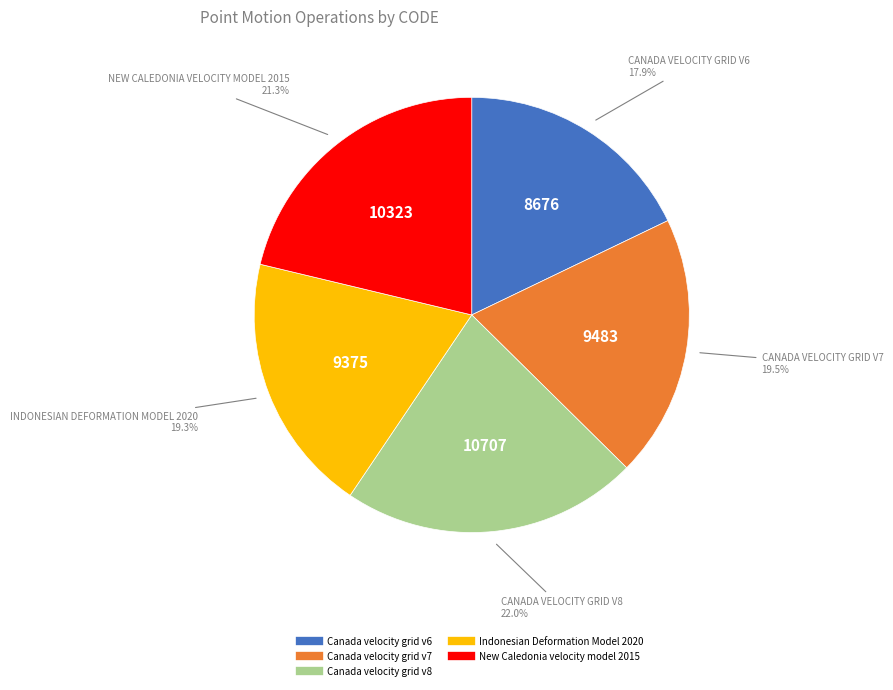

What portion of the pie excludes Indonesian Deformation Model 2020?

80.7%